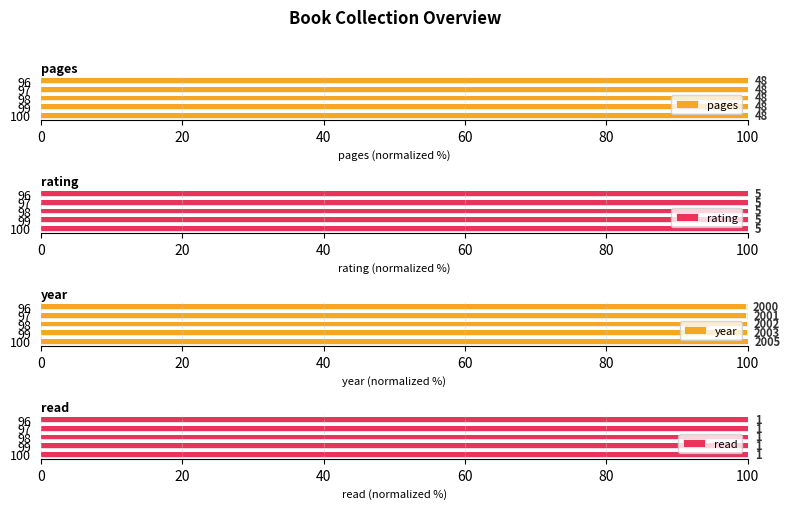

Which series has the largest total across all categories?

year